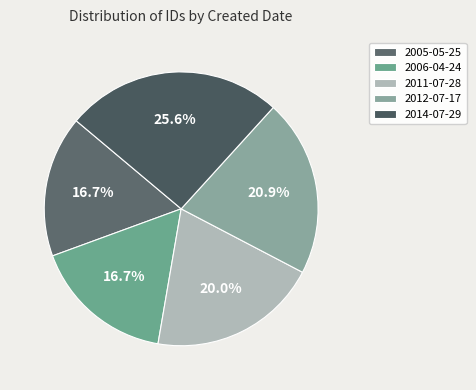

Which slice is the largest?

2014-07-29